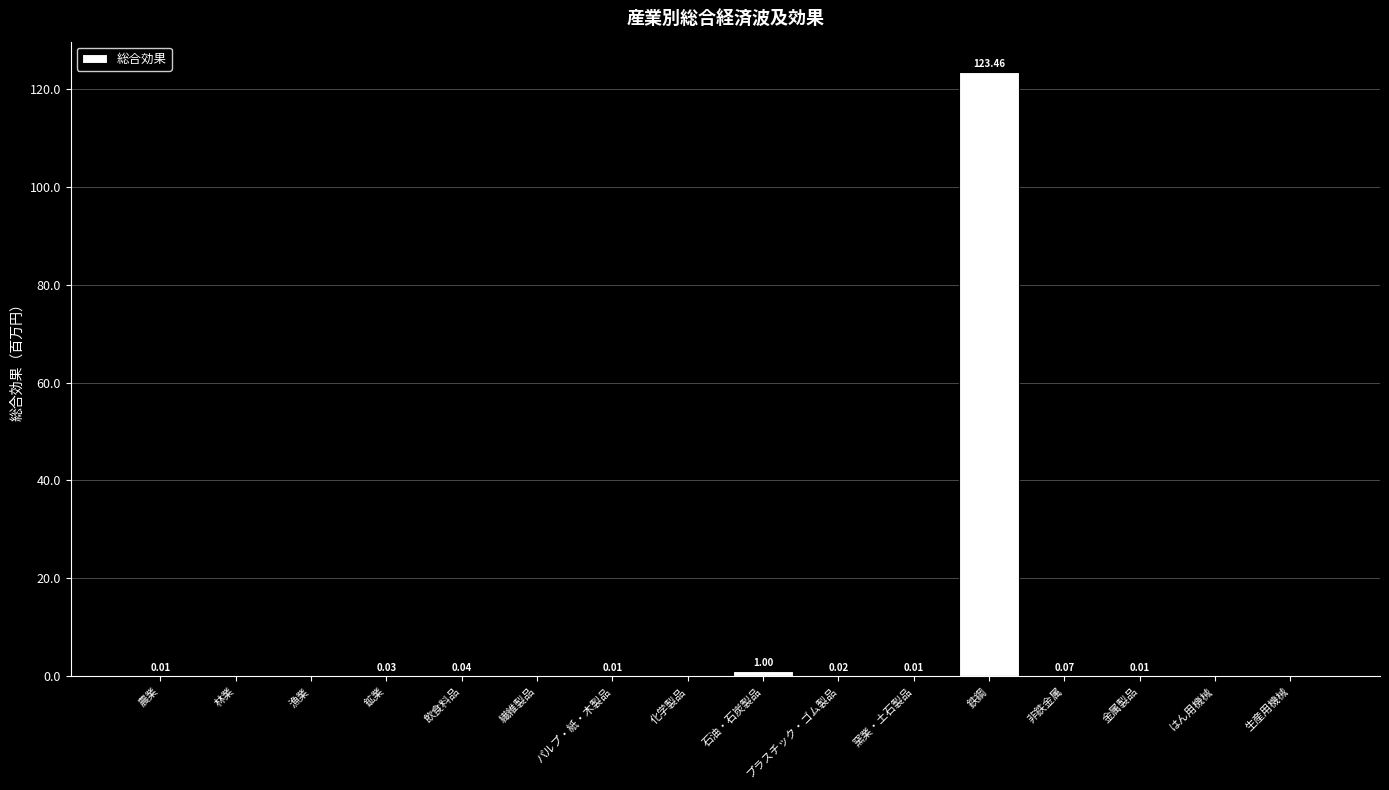

At which category does the chart reach its peak across all series?

鉄鋼